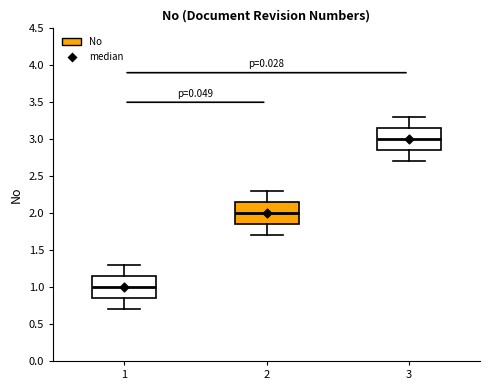

Reading left to right, transcribe this box plot: for each box, give where its median line is, the range the box spans, and where its two whiskers end, as read against the y-axis. The values are not printed on the chart, so give them approximately, as read against the axis.

1: median 1.00, box 0.85 to 1.15, whiskers 0.70 to 1.30
2: median 2.00, box 1.85 to 2.15, whiskers 1.70 to 2.30
3: median 3.00, box 2.85 to 3.15, whiskers 2.70 to 3.30